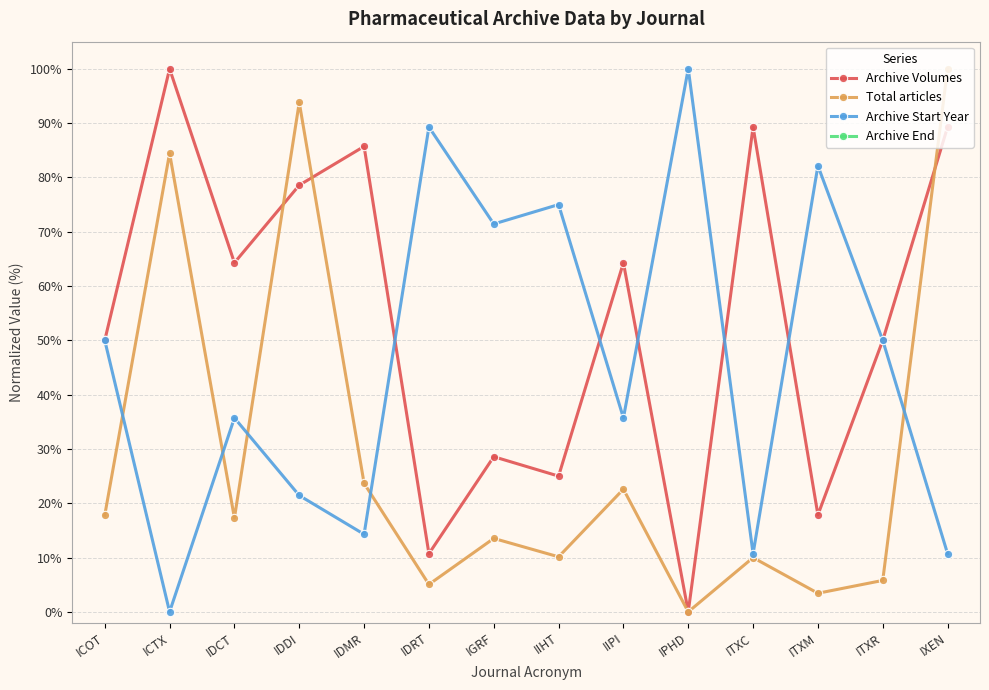

Where is the first local maximum for Archive Volumes?

ICTX